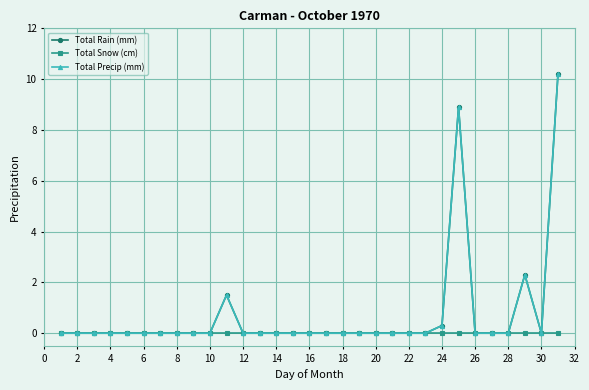

How many values in the Total Rain (mm) series exceed 0?

5